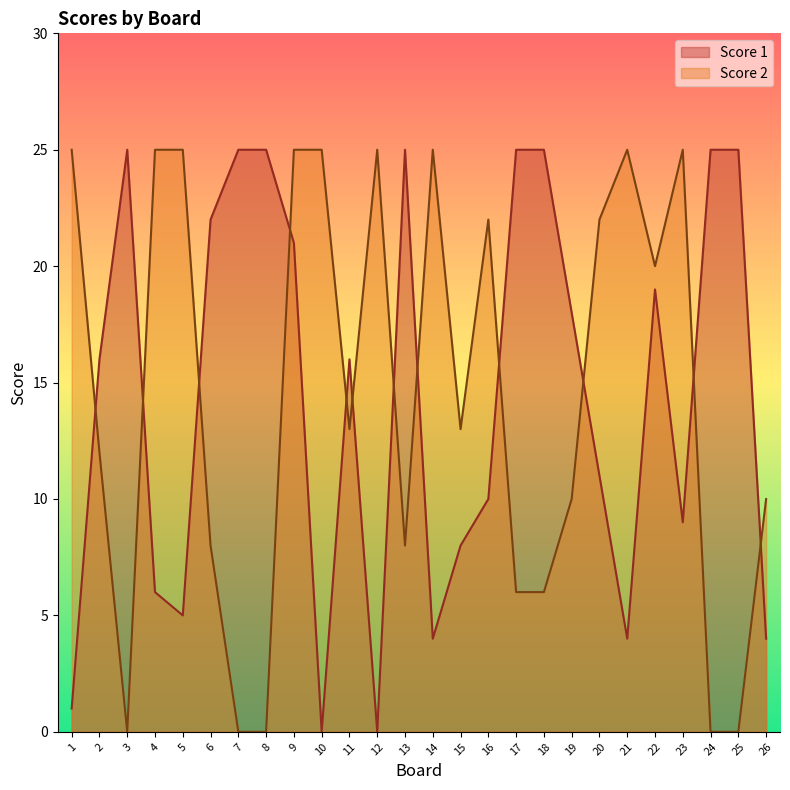

True or false: Score 2 and Score 1 cross at least once.

True